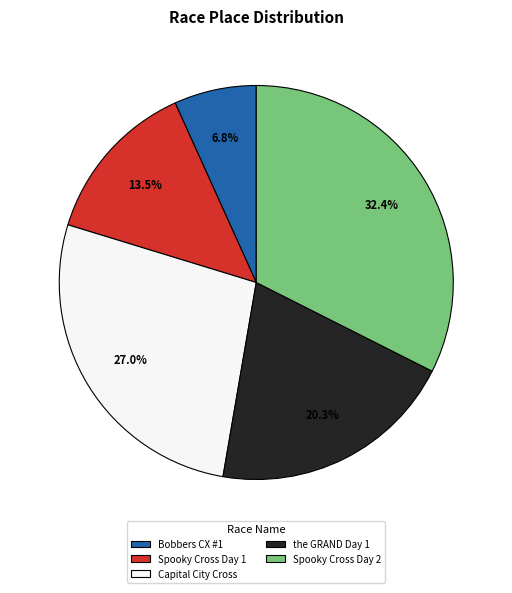

What is the smallest slice in the pie chart?

Bobbers CX #1